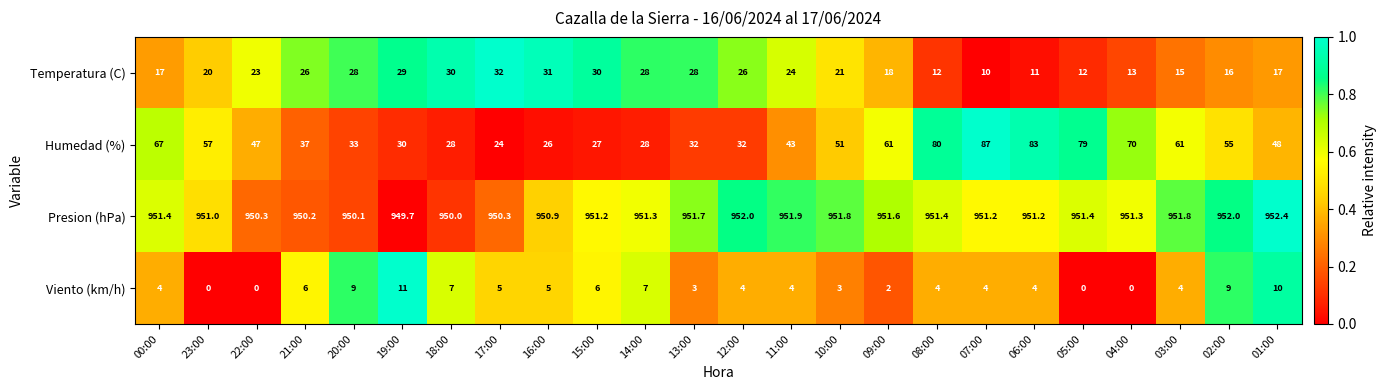

The Viento (km/h) series shows 2.6 at 11:00. True or false?

False